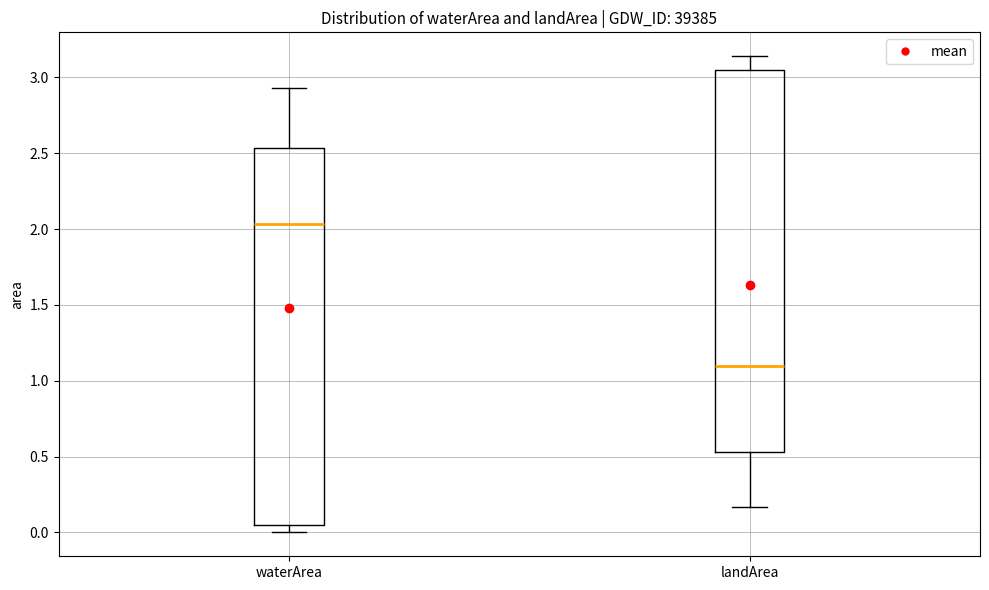

Reading left to right, read every box against the y-axis: the position of its median line, the range the box covers, and the ends of its whiskers. The values are not printed on the chart, so give them approximately, as read against the axis.

waterArea: median 2.05, box 0.05 to 2.55, whiskers 0.00 to 2.95
landArea: median 1.10, box 0.55 to 3.05, whiskers 0.15 to 3.15